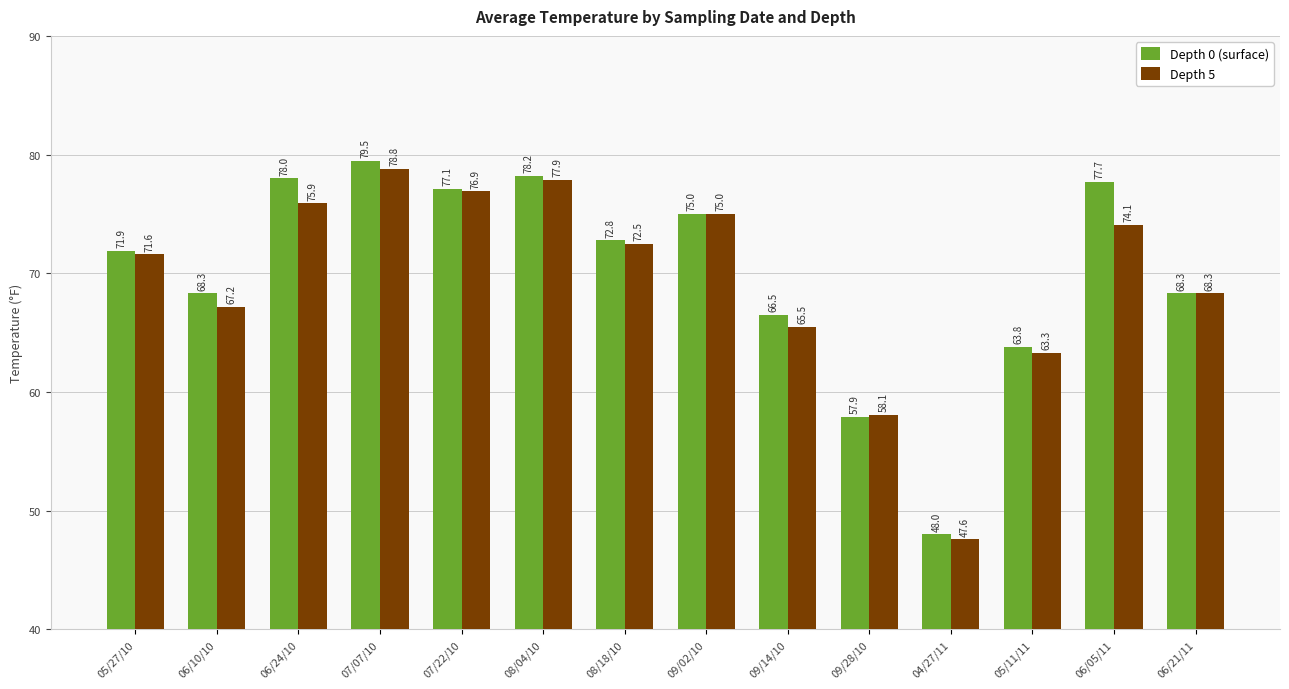

At which label is Depth 5 closest to 63?

05/11/11